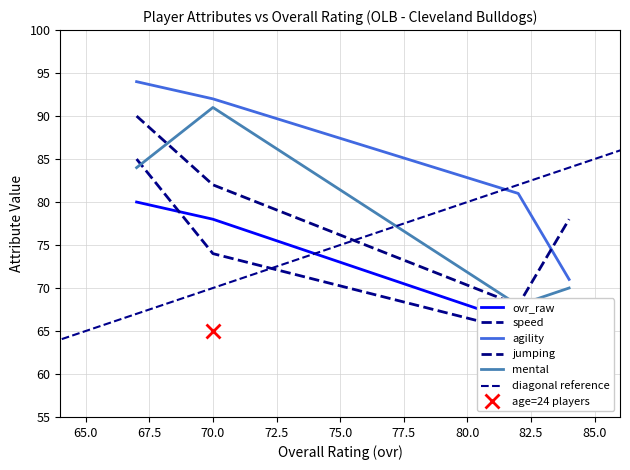

At how many categories does at least one series exceed 74?

4